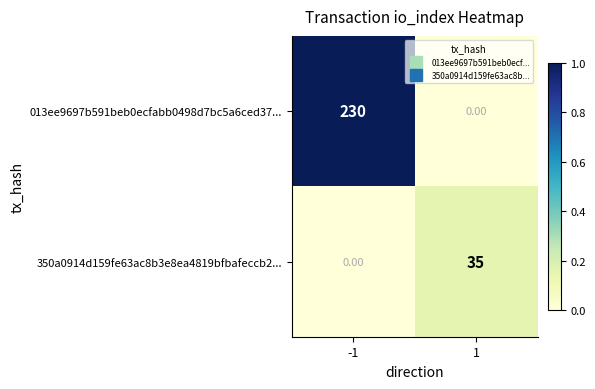

What is the total value across all series at -1?

230